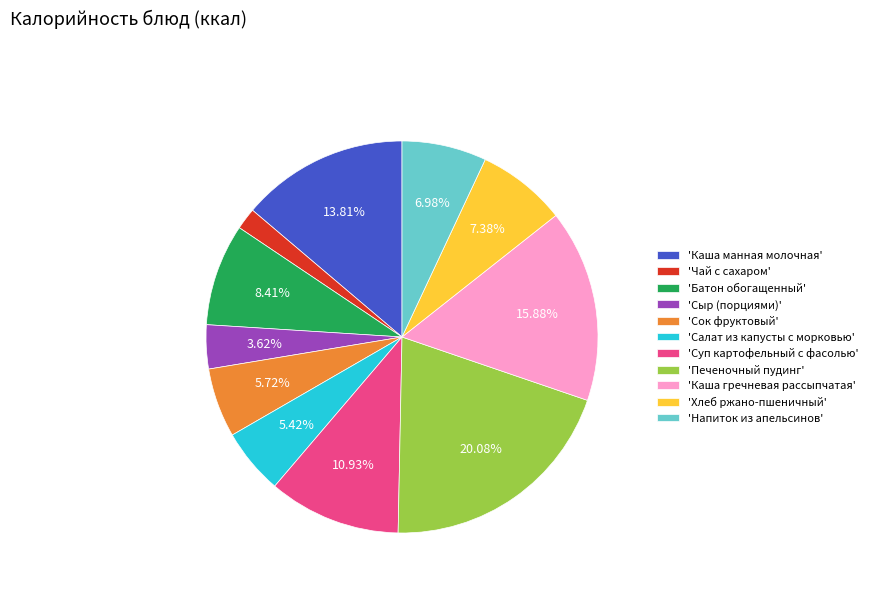

Which category has the biggest portion of the pie?

'Печеночный пудинг'